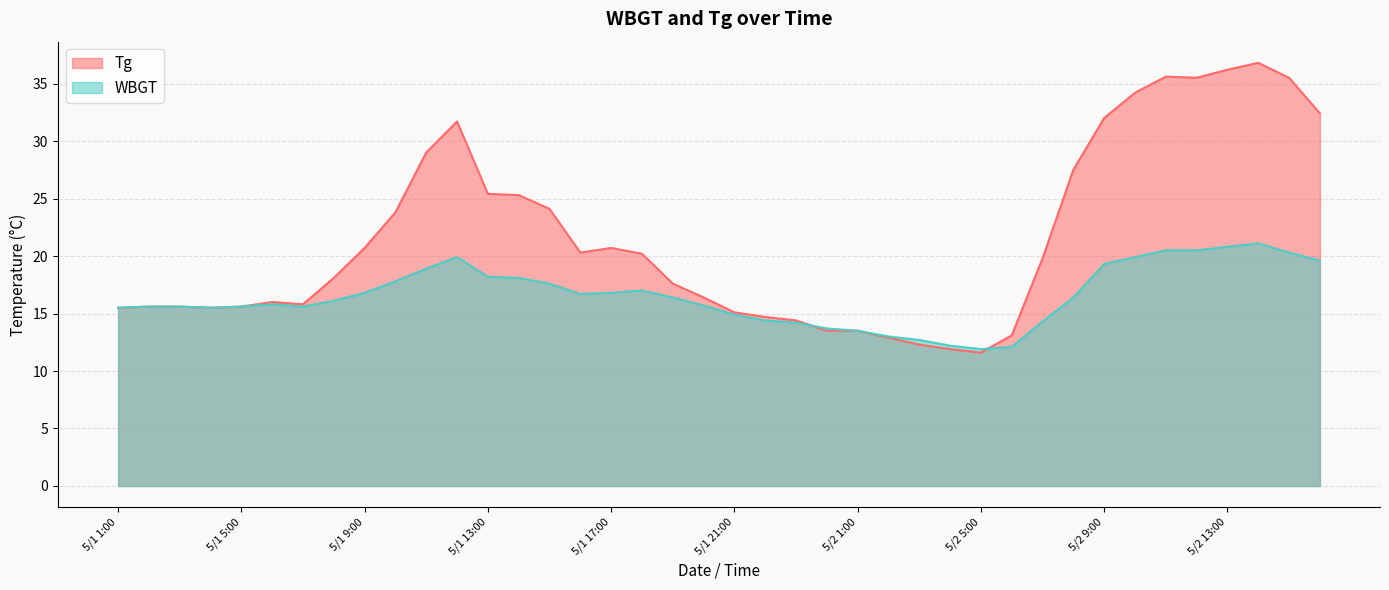

Which series ends up on top after the final intersection of Tg and WBGT?

Tg